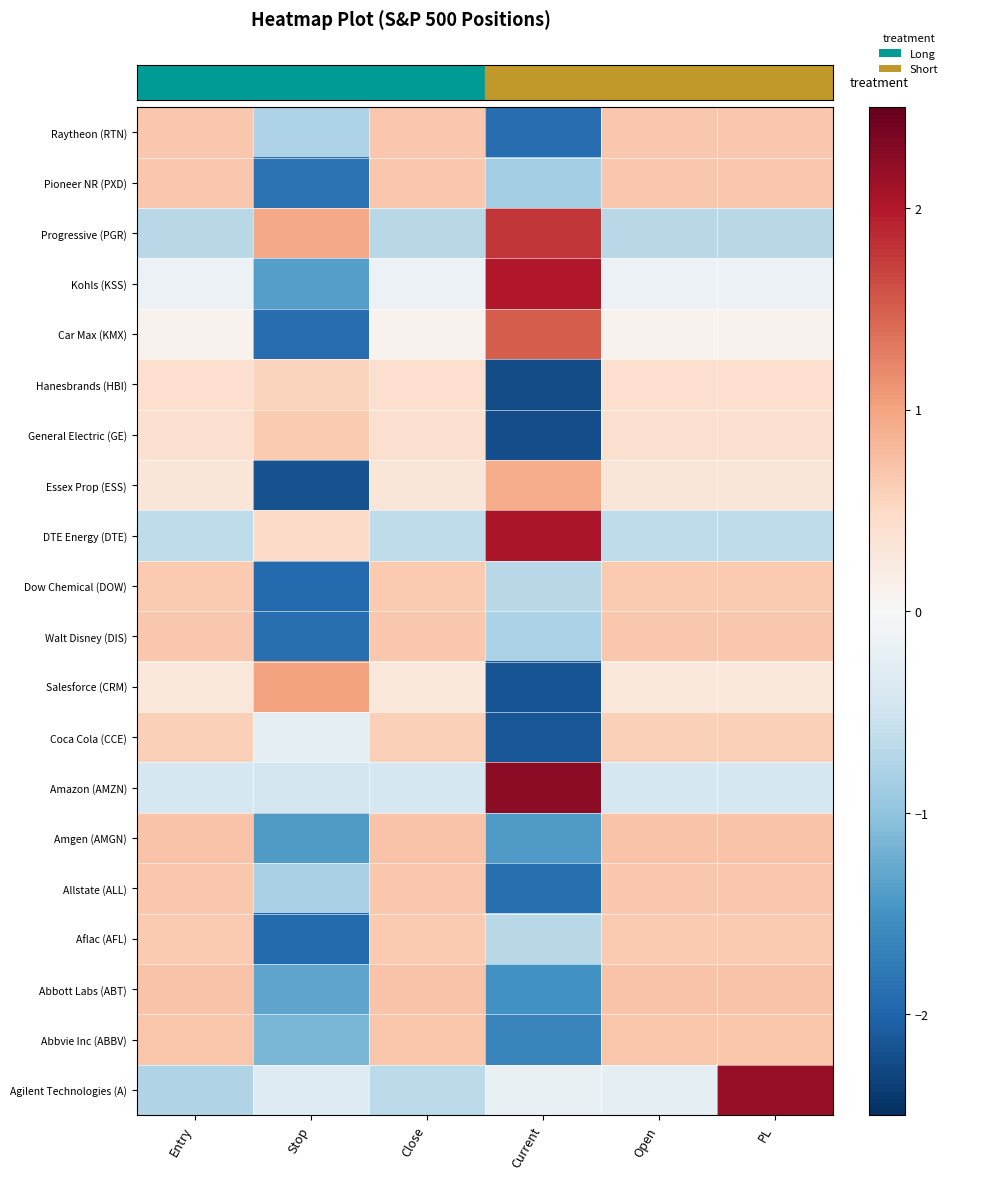

Count the number of data series in this chart.

20